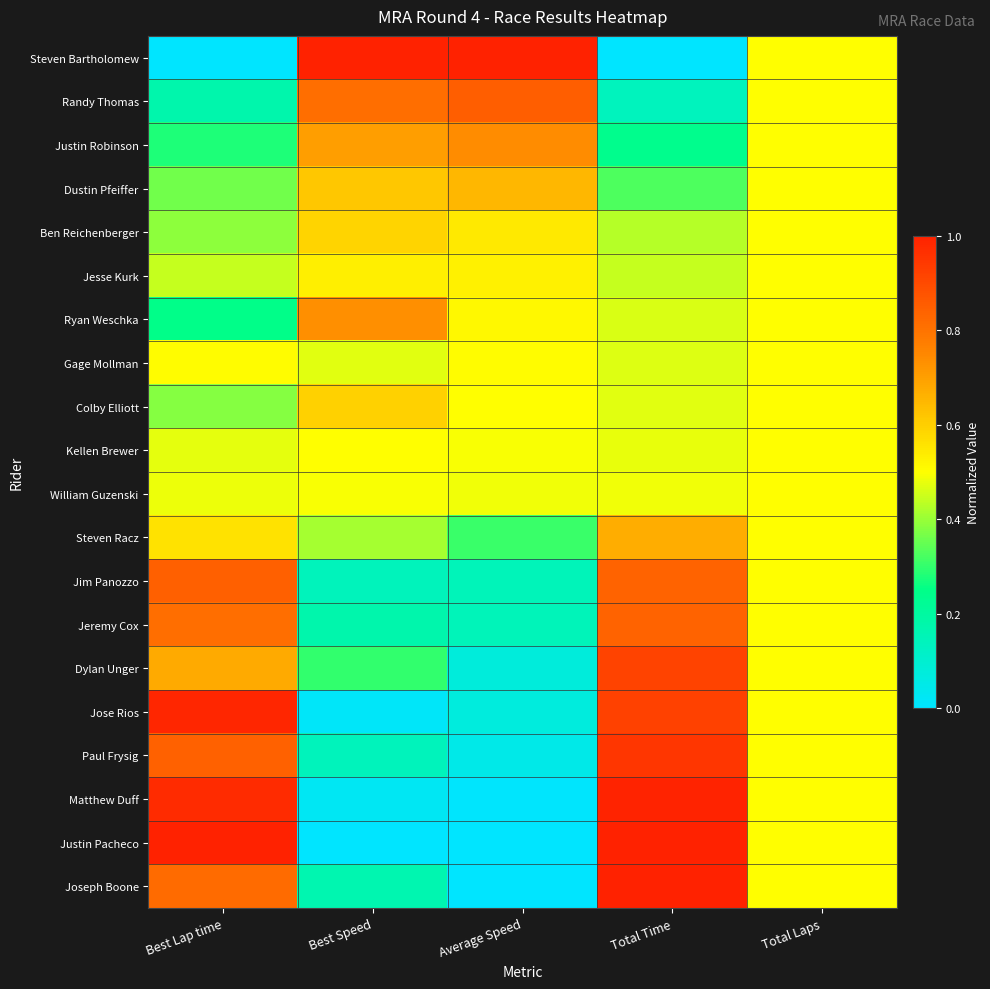

Count the number of categories in the chart.

5